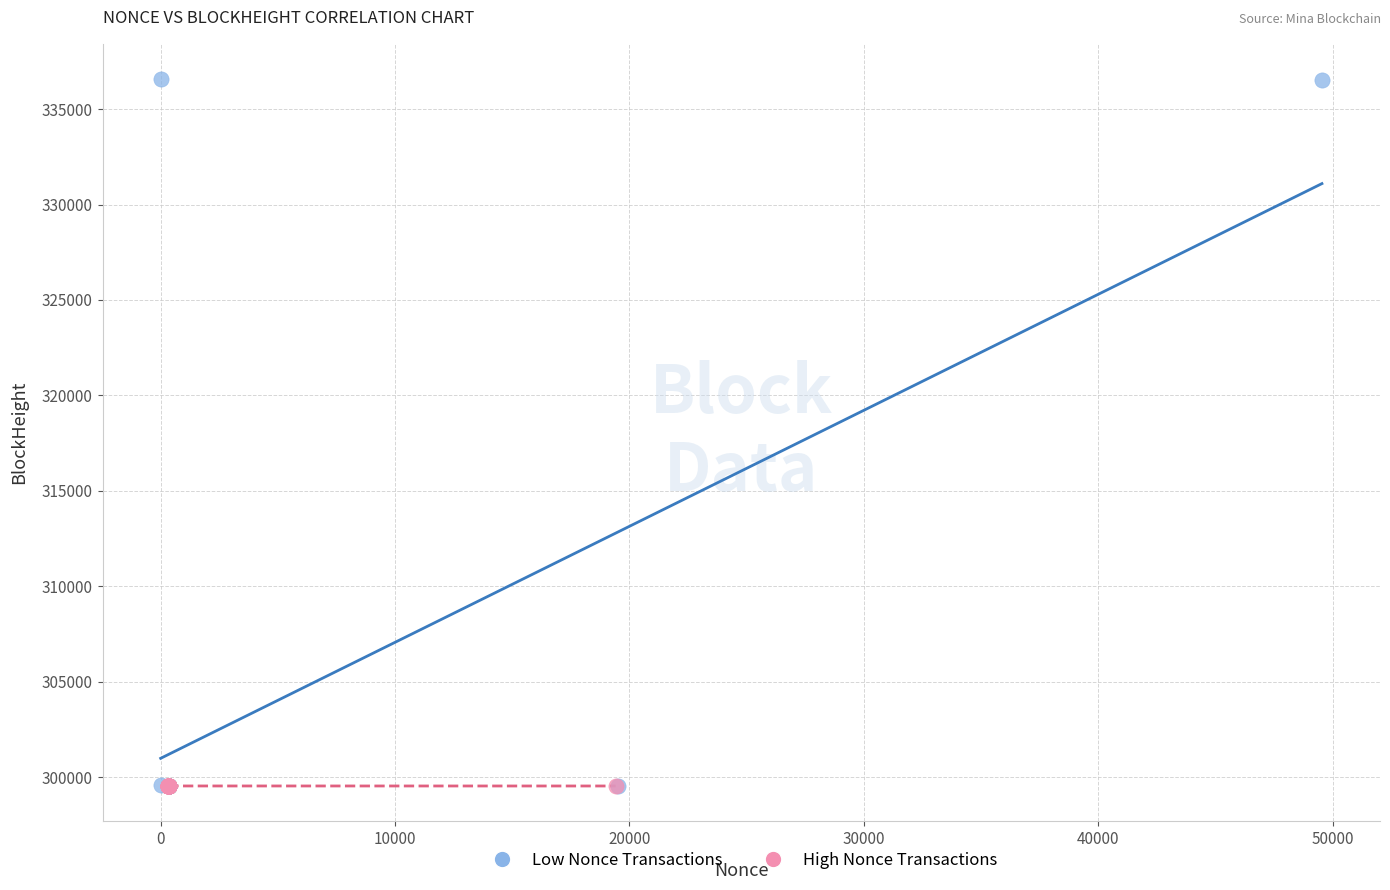

Which series has the widest spread of Y values?

Low Nonce Transactions